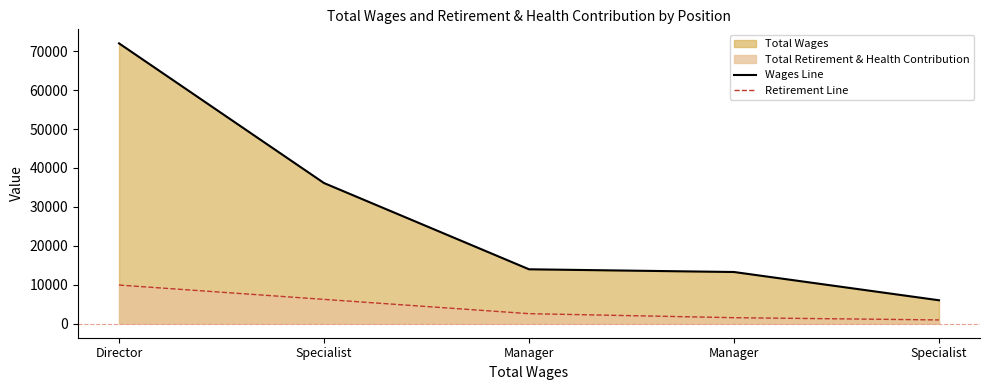

What is the minimum value for Retirement Line?

969